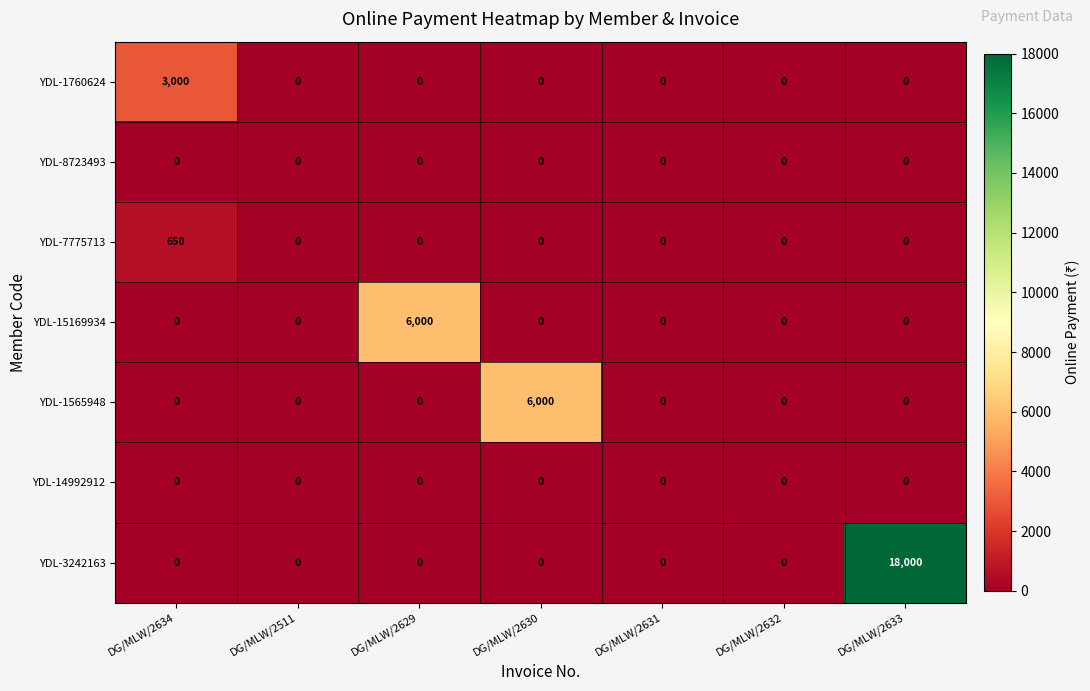

At how many categories does at least one series exceed 6802?

1